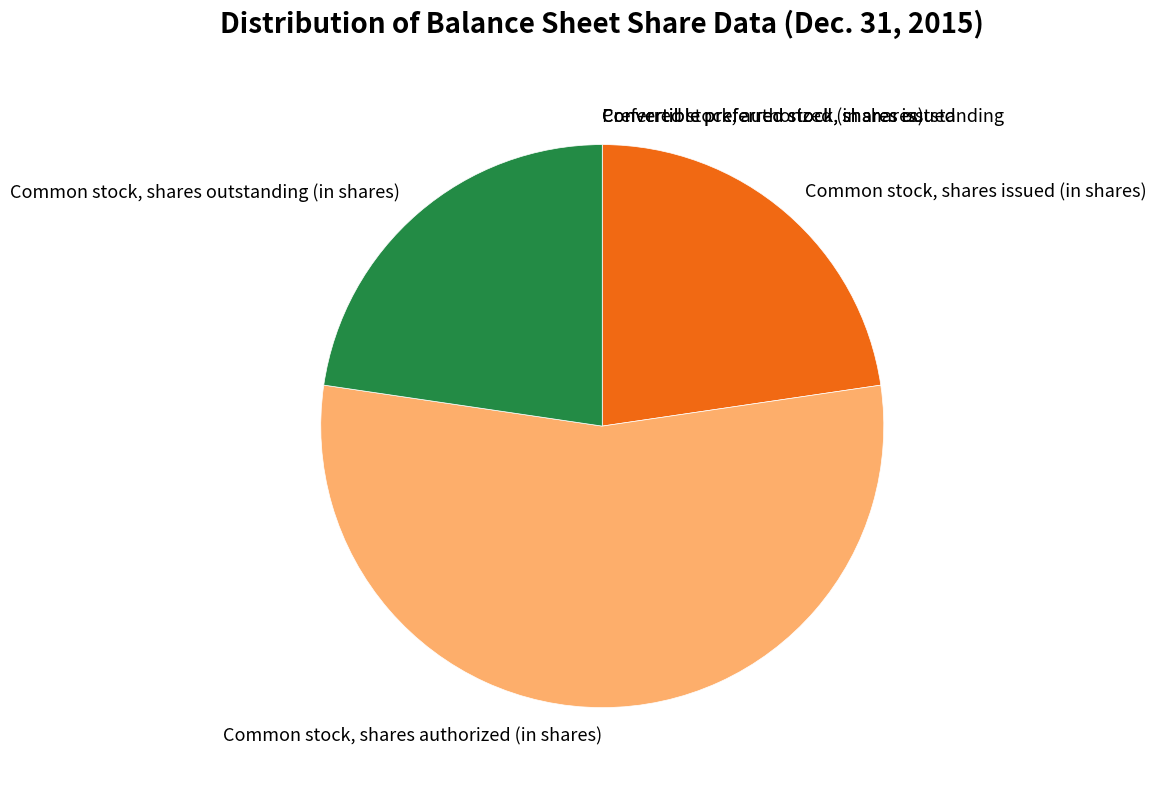

Does Common stock, shares authorized (in shares) represent more than half of the total?

Yes